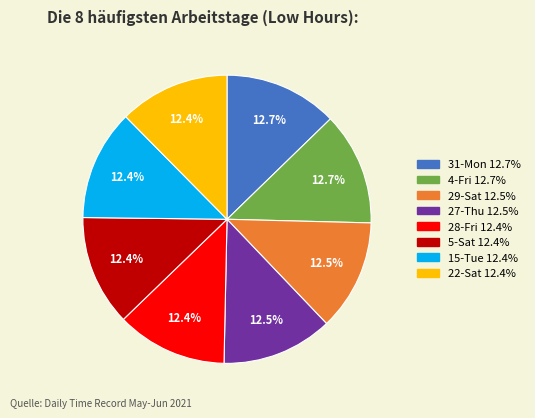

Is there a majority slice in this chart?

No